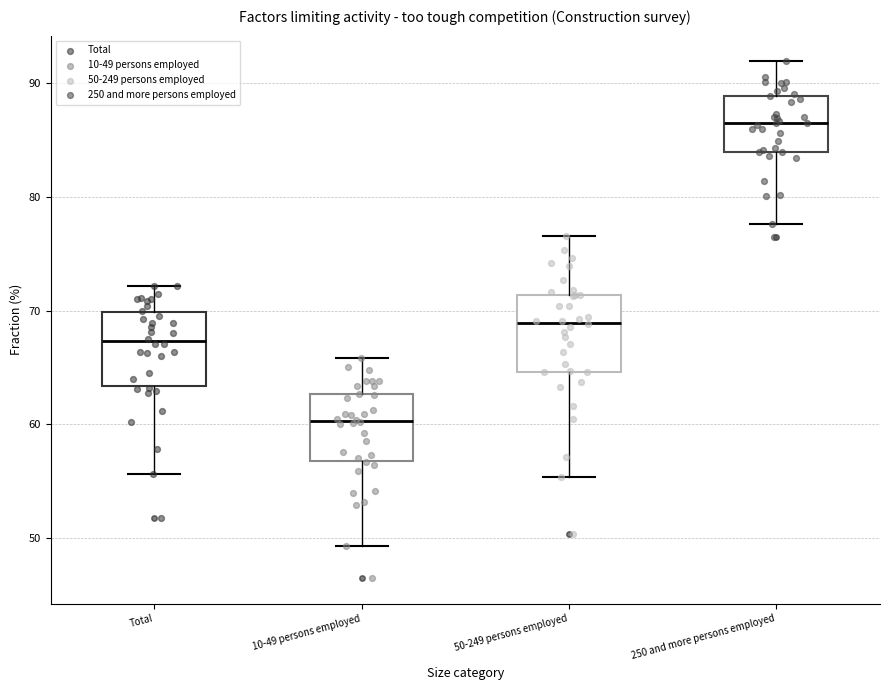

Reading left to right, read every box against the y-axis: the position of its median line, the range the box covers, and the ends of its whiskers. The values are not printed on the chart, so give them approximately, as read against the axis.

Total: median 67, box 63 to 70, whiskers 56 to 72
10-49 persons employed: median 60, box 57 to 63, whiskers 49 to 66
50-249 persons employed: median 69, box 65 to 71, whiskers 55 to 77
250 and more persons employed: median 87, box 84 to 89, whiskers 78 to 92